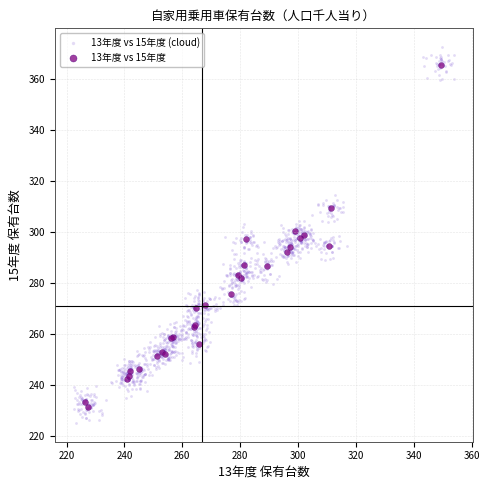

Which series contains the highest Y value?

13年度 vs 15年度 (cloud)